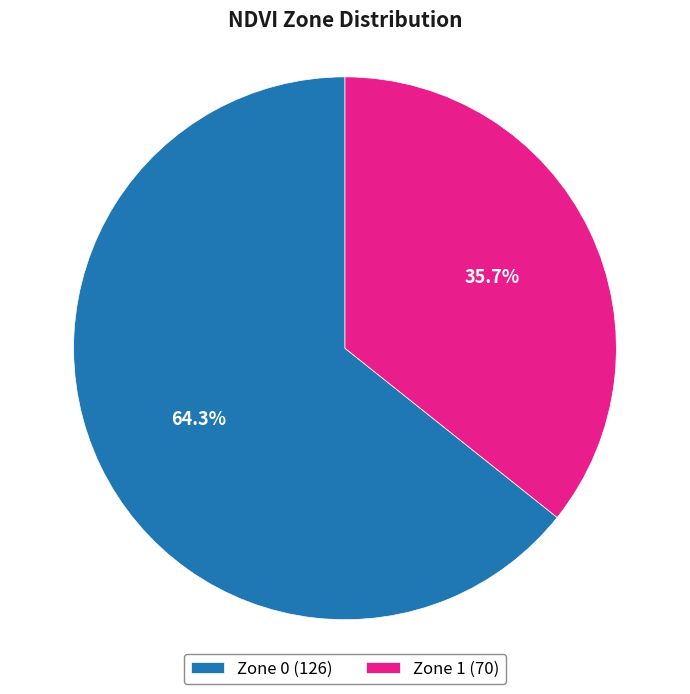

How many slices are in this pie chart?

2